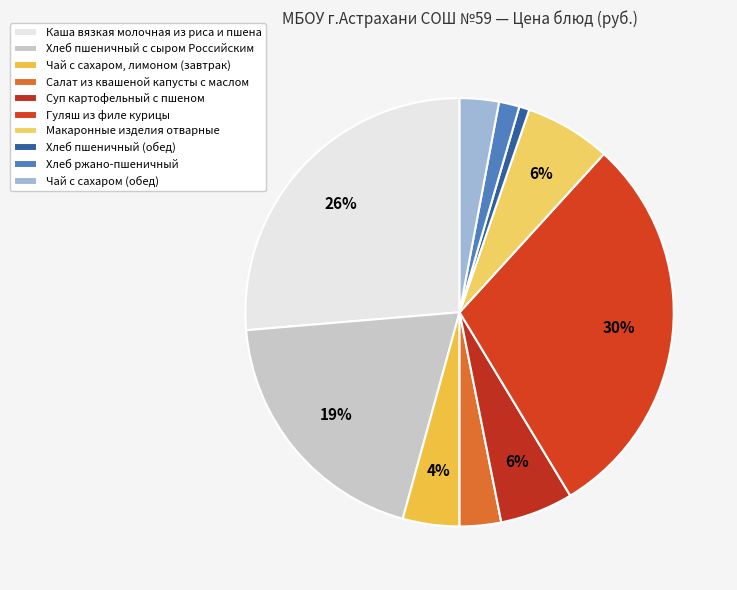

What percentage is the Макаронные изделия отварные slice, to the nearest percent?

6%